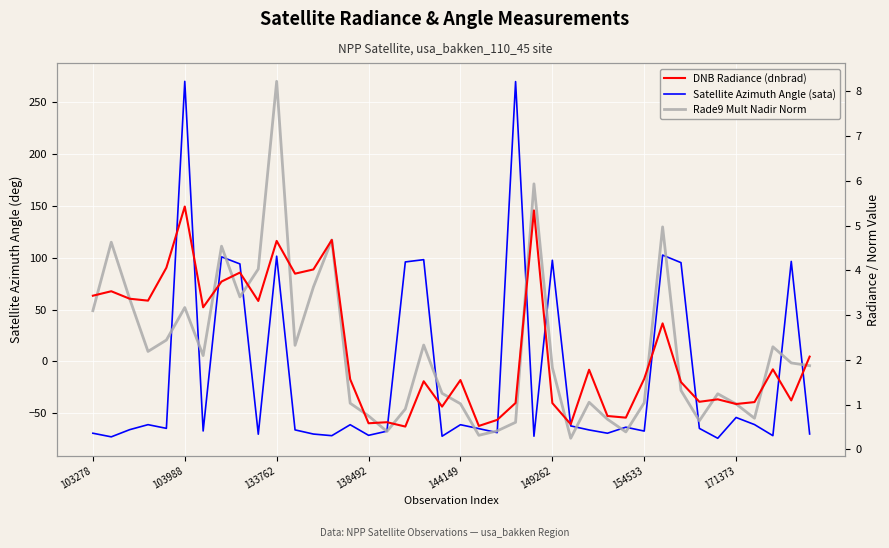

At how many categories does at least one series exceed 4?

17